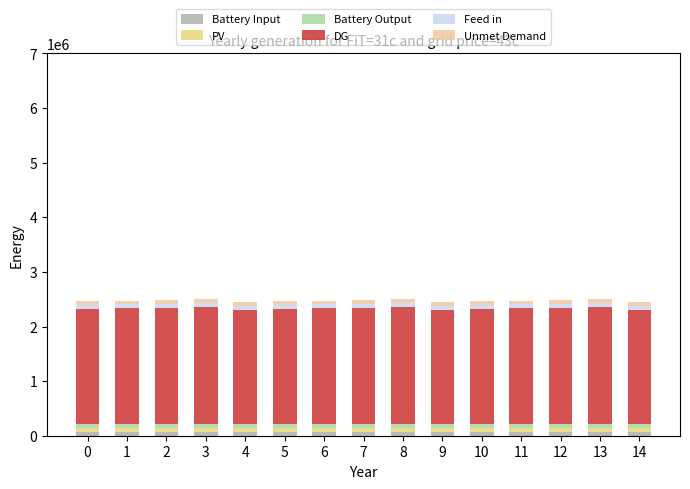

Are the bars grouped side by side (vs. stacked)?

No